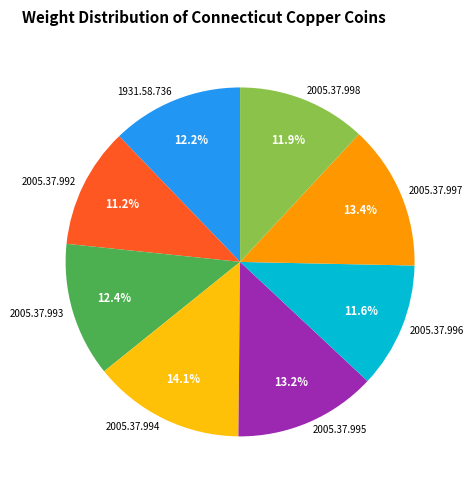

Is 2005.37.998 the majority of the pie?

No